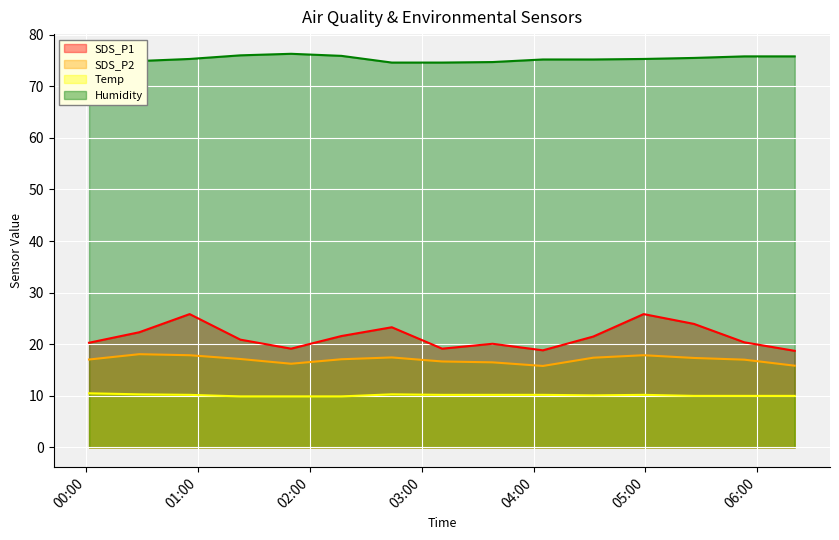

At which category is the sum across all series the highest?

2022/04/16 00:55:37